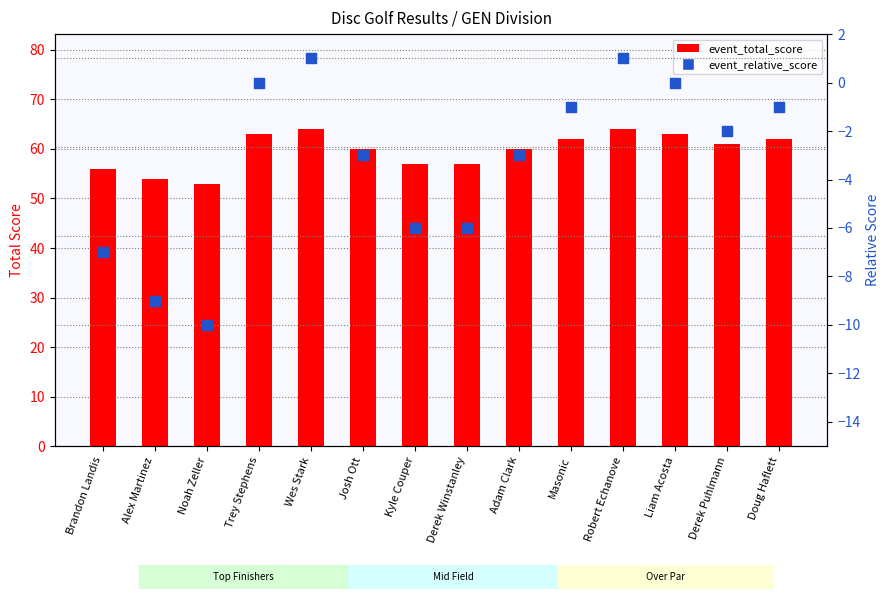

What is the total value across all series at Kyle Couper?

51